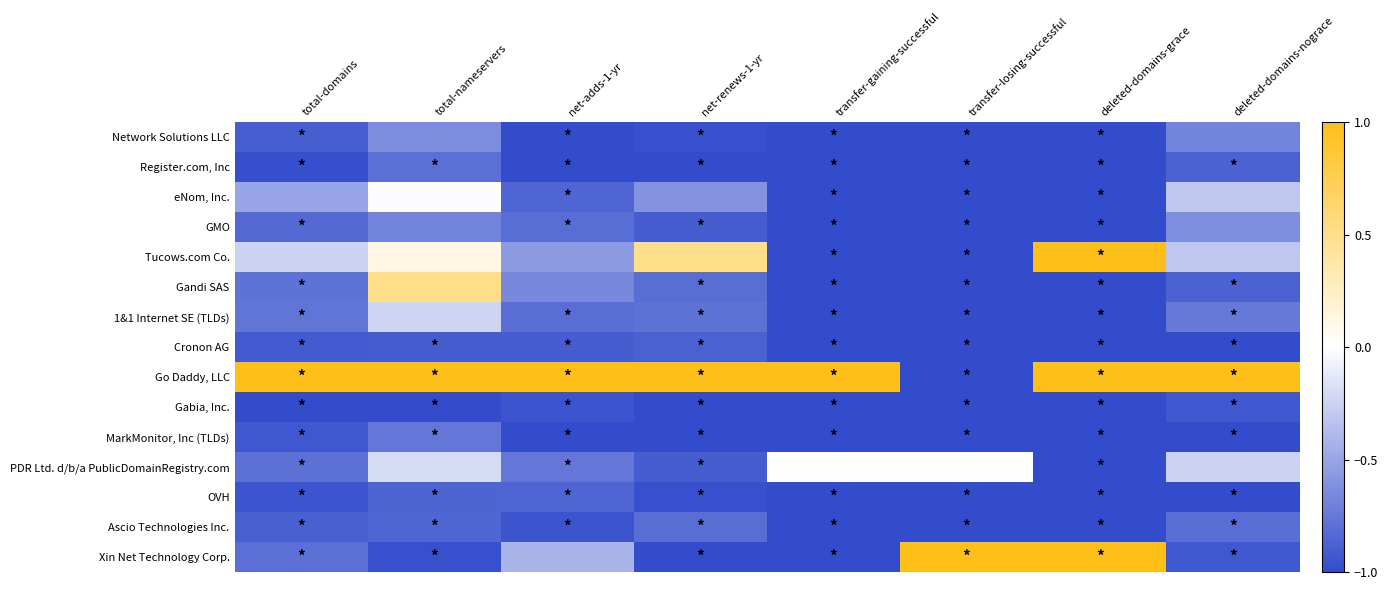

Reading left to right, list all the values displayed in this chart.

Network Solutions LLC: total-domains=-0.9	total-nameservers=-0.6	net-adds-1-yr=-1.0	net-renews-1-yr=-1.0	transfer-gaining-successful=-1.0	transfer-losing-successful=-1.0	deleted-domains-grace=-1.0	deleted-domains-nograce=-0.7
Register.com, Inc: total-domains=-1.0	total-nameservers=-0.8	net-adds-1-yr=-1.0	net-renews-1-yr=-1.0	transfer-gaining-successful=-1.0	transfer-losing-successful=-1.0	deleted-domains-grace=-1.0	deleted-domains-nograce=-0.9
eNom, Inc.: total-domains=-0.5	total-nameservers=-0.0	net-adds-1-yr=-0.9	net-renews-1-yr=-0.6	transfer-gaining-successful=-1.0	transfer-losing-successful=-1.0	deleted-domains-grace=-1.0	deleted-domains-nograce=-0.3
GMO: total-domains=-0.8	total-nameservers=-0.7	net-adds-1-yr=-0.8	net-renews-1-yr=-0.9	transfer-gaining-successful=-1.0	transfer-losing-successful=-1.0	deleted-domains-grace=-1.0	deleted-domains-nograce=-0.6
Tucows.com Co.: total-domains=-0.2	total-nameservers=0.1	net-adds-1-yr=-0.6	net-renews-1-yr=0.5	transfer-gaining-successful=-1.0	transfer-losing-successful=-1.0	deleted-domains-grace=1.0	deleted-domains-nograce=-0.3
Gandi SAS: total-domains=-0.8	total-nameservers=0.5	net-adds-1-yr=-0.7	net-renews-1-yr=-0.8	transfer-gaining-successful=-1.0	transfer-losing-successful=-1.0	deleted-domains-grace=-1.0	deleted-domains-nograce=-0.9
1&1 Internet SE (TLDs): total-domains=-0.8	total-nameservers=-0.2	net-adds-1-yr=-0.8	net-renews-1-yr=-0.8	transfer-gaining-successful=-1.0	transfer-losing-successful=-1.0	deleted-domains-grace=-1.0	deleted-domains-nograce=-0.8
Cronon AG: total-domains=-0.9	total-nameservers=-0.9	net-adds-1-yr=-0.9	net-renews-1-yr=-0.9	transfer-gaining-successful=-1.0	transfer-losing-successful=-1.0	deleted-domains-grace=-1.0	deleted-domains-nograce=-1.0
Go Daddy, LLC: total-domains=1.0	total-nameservers=1.0	net-adds-1-yr=1.0	net-renews-1-yr=1.0	transfer-gaining-successful=1.0	transfer-losing-successful=-1.0	deleted-domains-grace=1.0	deleted-domains-nograce=1.0
Gabia, Inc.: total-domains=-1.0	total-nameservers=-1.0	net-adds-1-yr=-1.0	net-renews-1-yr=-1.0	transfer-gaining-successful=-1.0	transfer-losing-successful=-1.0	deleted-domains-grace=-1.0	deleted-domains-nograce=-0.9
MarkMonitor, Inc (TLDs): total-domains=-0.9	total-nameservers=-0.8	net-adds-1-yr=-1.0	net-renews-1-yr=-1.0	transfer-gaining-successful=-1.0	transfer-losing-successful=-1.0	deleted-domains-grace=-1.0	deleted-domains-nograce=-1.0
PDR Ltd. d/b/a PublicDomainRegistry.com: total-domains=-0.8	total-nameservers=-0.2	net-adds-1-yr=-0.8	net-renews-1-yr=-0.9	transfer-gaining-successful=0.0	transfer-losing-successful=0.0	deleted-domains-grace=-1.0	deleted-domains-nograce=-0.2
OVH: total-domains=-0.9	total-nameservers=-0.9	net-adds-1-yr=-0.9	net-renews-1-yr=-1.0	transfer-gaining-successful=-1.0	transfer-losing-successful=-1.0	deleted-domains-grace=-1.0	deleted-domains-nograce=-1.0
Ascio Technologies Inc.: total-domains=-0.9	total-nameservers=-0.9	net-adds-1-yr=-1.0	net-renews-1-yr=-0.8	transfer-gaining-successful=-1.0	transfer-losing-successful=-1.0	deleted-domains-grace=-1.0	deleted-domains-nograce=-0.8
Xin Net Technology Corp.: total-domains=-0.8	total-nameservers=-1.0	net-adds-1-yr=-0.4	net-renews-1-yr=-1.0	transfer-gaining-successful=-1.0	transfer-losing-successful=1.0	deleted-domains-grace=1.0	deleted-domains-nograce=-0.9